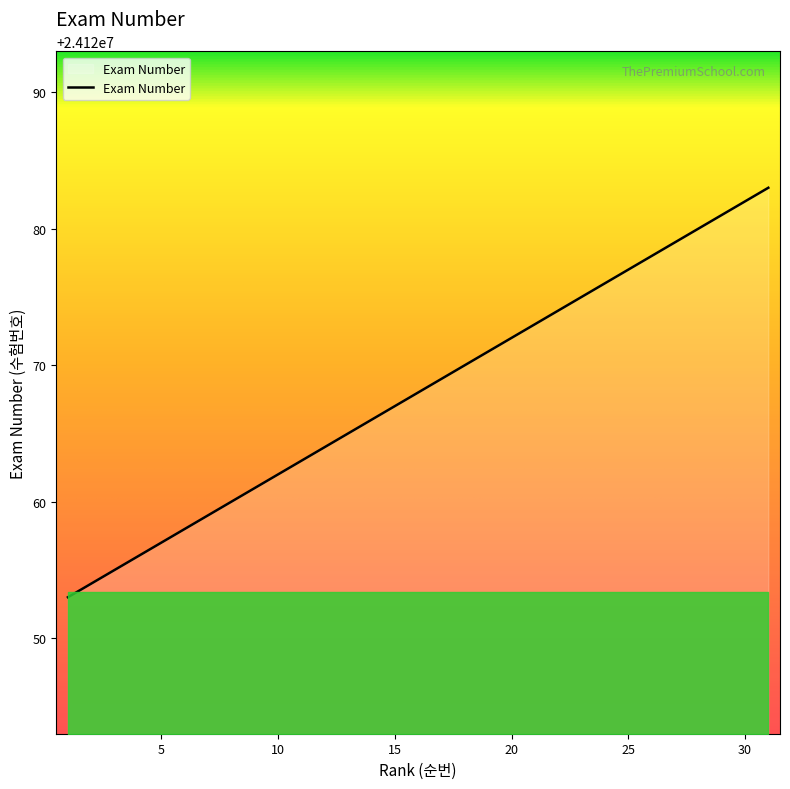

Reading right to left, list all the values displayed in this chart.

24120083	24120082	24120081	24120080	24120079	24120078	24120077	24120076	24120075	24120074	24120073	24120072	24120071	24120070	24120069	24120068	24120067	24120066	24120065	24120064	24120063	24120062	24120061	24120060	24120059	24120058	24120057	24120056	24120055	24120054	24120053